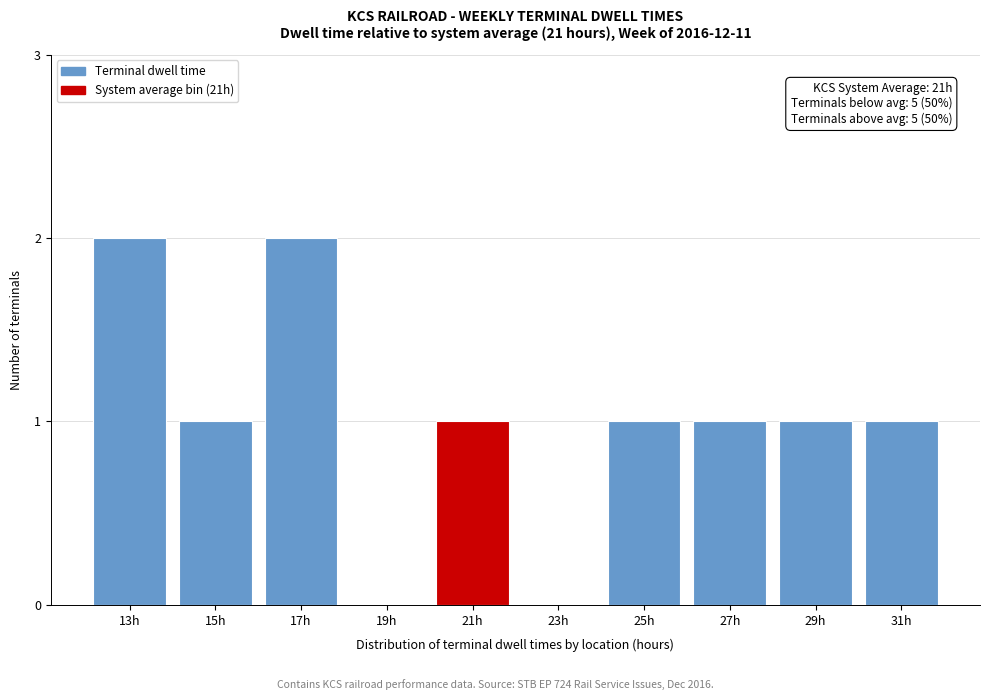

Reading left to right, list all the values displayed in this chart.

13h=2	15h=1	17h=2	19h=0	21h=1	23h=0	25h=1	27h=1	29h=1	31h=1